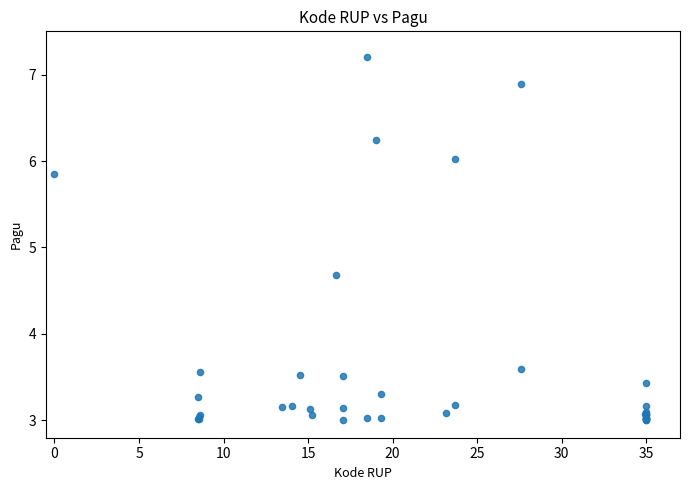

What Y value in the scatter plot is closest to 5?

4.7